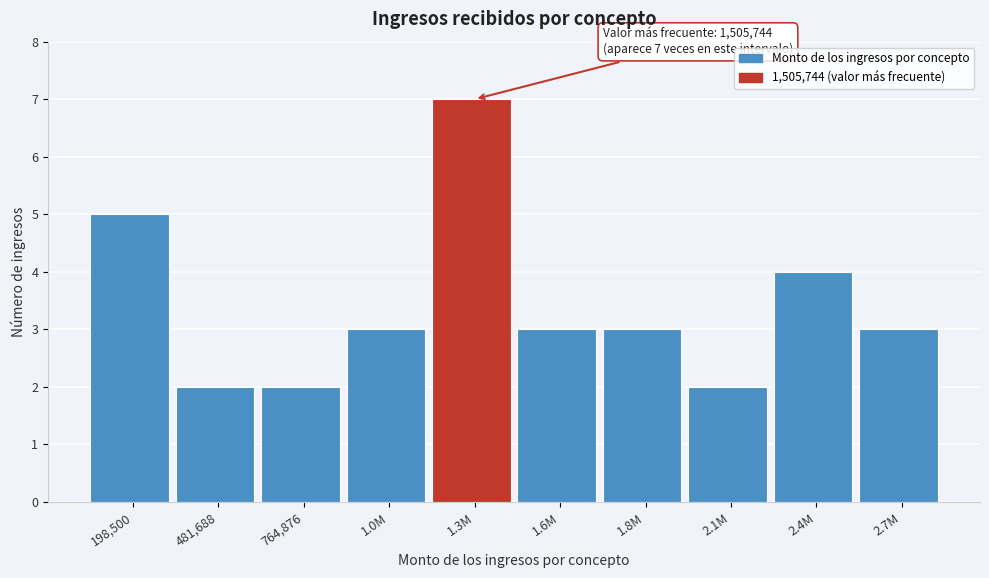

Reading left to right, what are all the values shown in this chart?

5	2	2	3	7	3	3	2	4	3